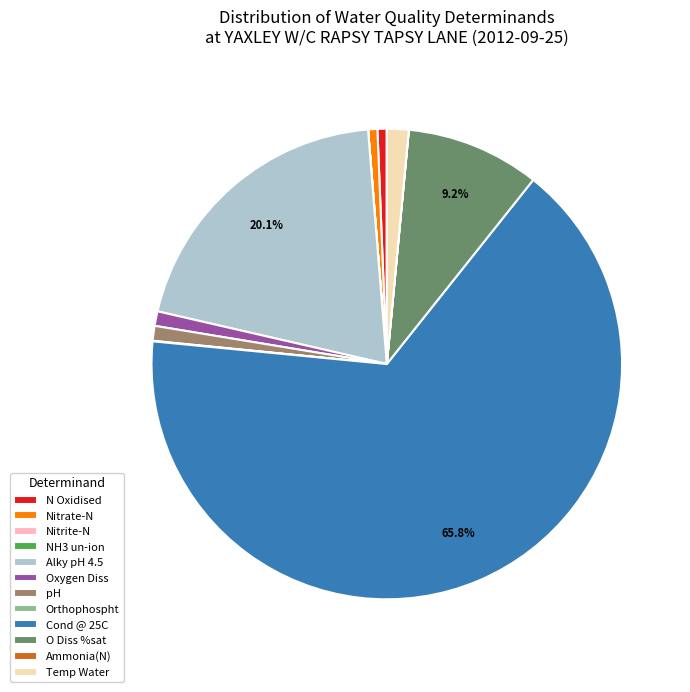

What is the largest slice in the pie chart?

Cond @ 25C